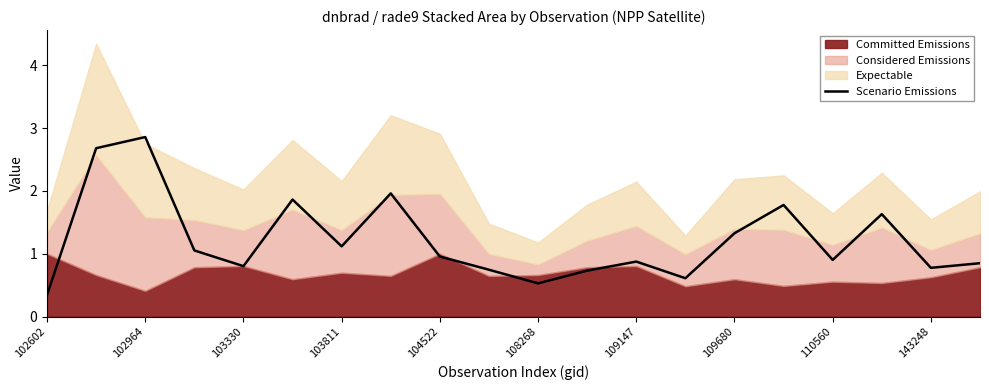

Which label corresponds to the smallest value in the chart?

102602